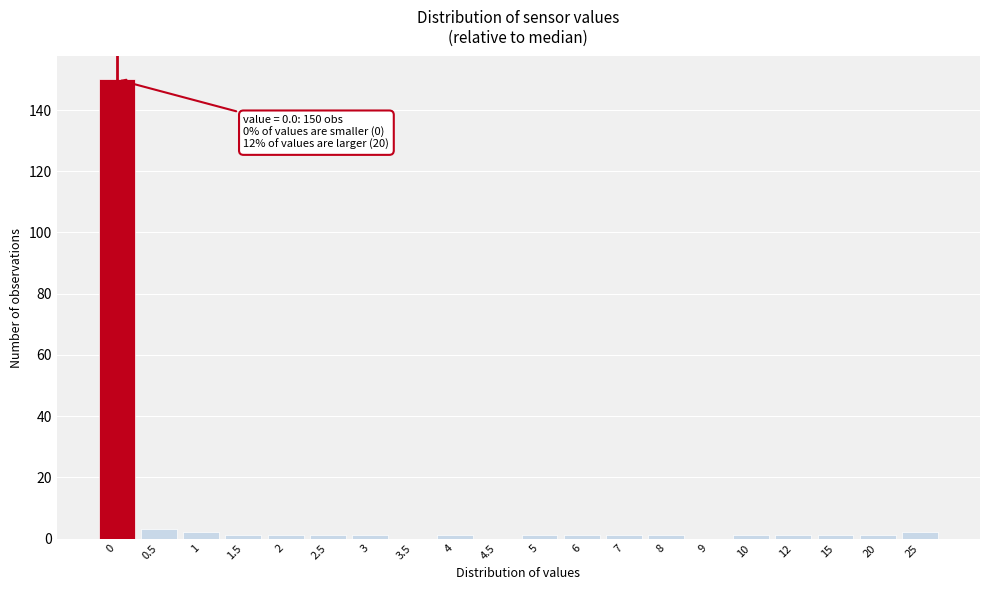

Reading left to right, list all the values displayed in this chart.

0=150	0.5=3	1=2	1.5=1	2=1	2.5=1	3=1	3.5=0	4=1	4.5=0	5=1	6=1	7=1	8=1	9=0	10=1	12=1	15=1	20=1	25=2